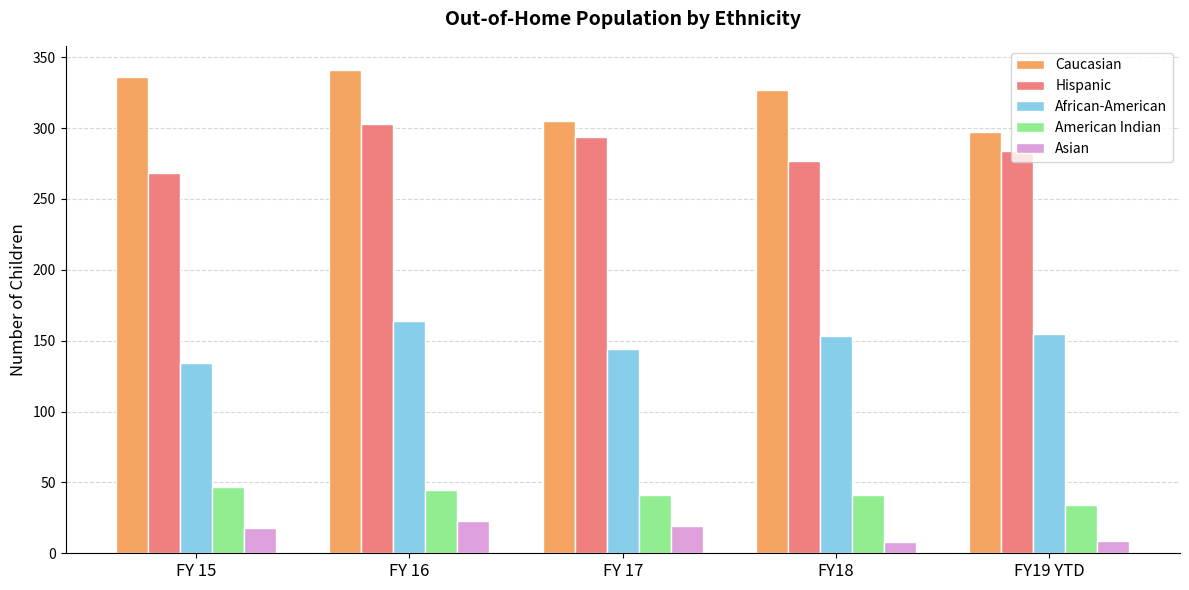

List the series in order of their peak value, lowest first.

Asian, American Indian, African-American, Hispanic, Caucasian